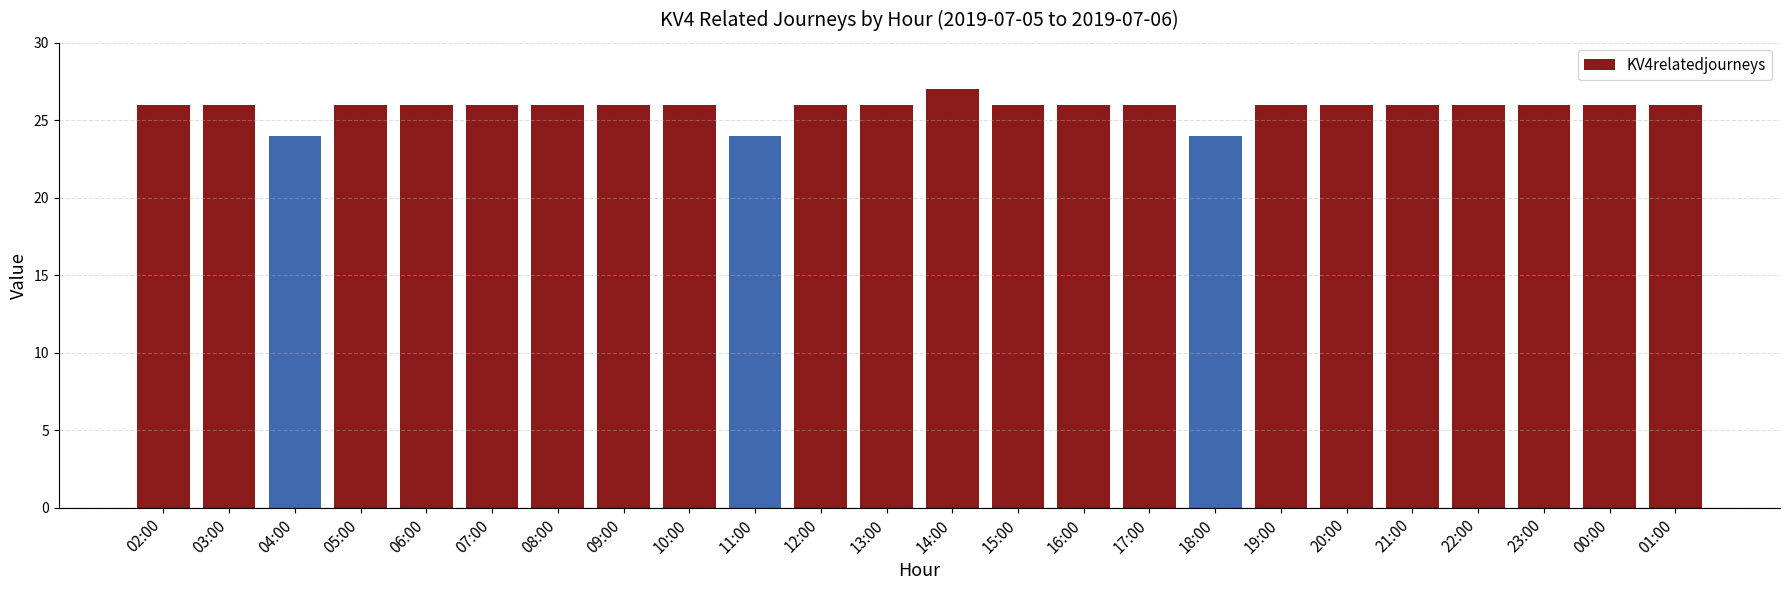

What is the label of the 21st bar from the left?

22:00